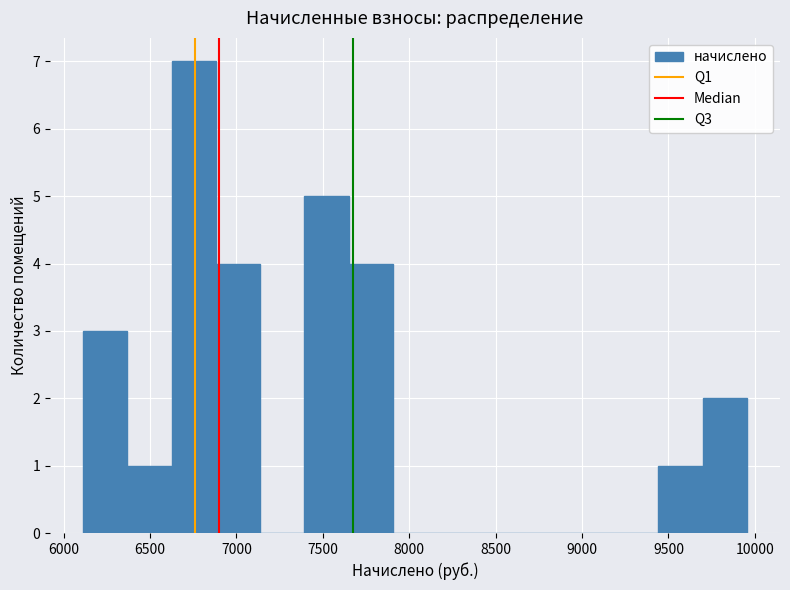

Reading left to right, list every bar in this chart as the range it spans on the x-axis followed by its height. Neither the bar edges nor the heights are printed on the chart, so give them approximately, as read against the axes.

6100 to 6350: 3
6350 to 6650: 1
6650 to 6900: 7
6900 to 7150: 4
7150 to 7400: 0
7400 to 7650: 5
7650 to 7900: 4
7900 to 8150: 0
8150 to 8400: 0
8400 to 8650: 0
8650 to 8950: 0
8950 to 9200: 0
9200 to 9450: 0
9450 to 9700: 1
9700 to 9950: 2